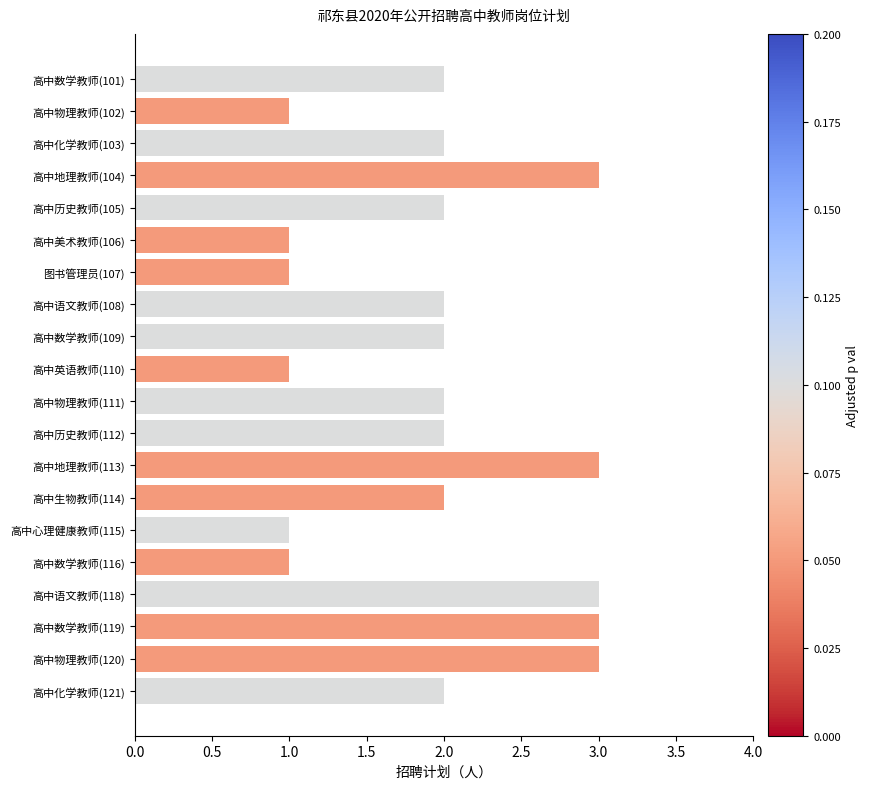

How many categories are shown in the chart?

20